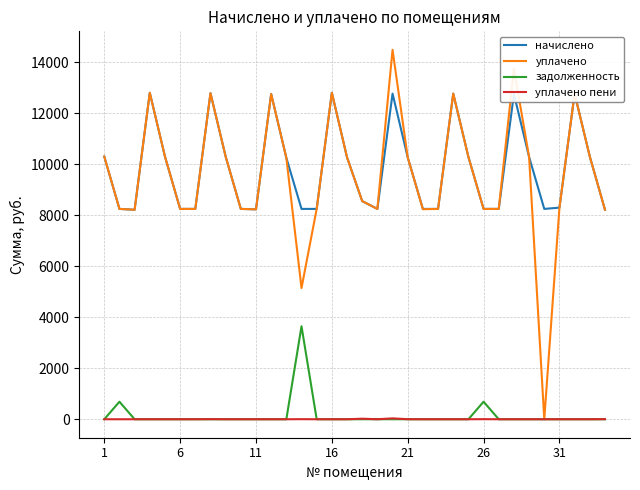

List the series in order of their peak value, highest first.

уплачено, начислено, задолженность, уплачено пени